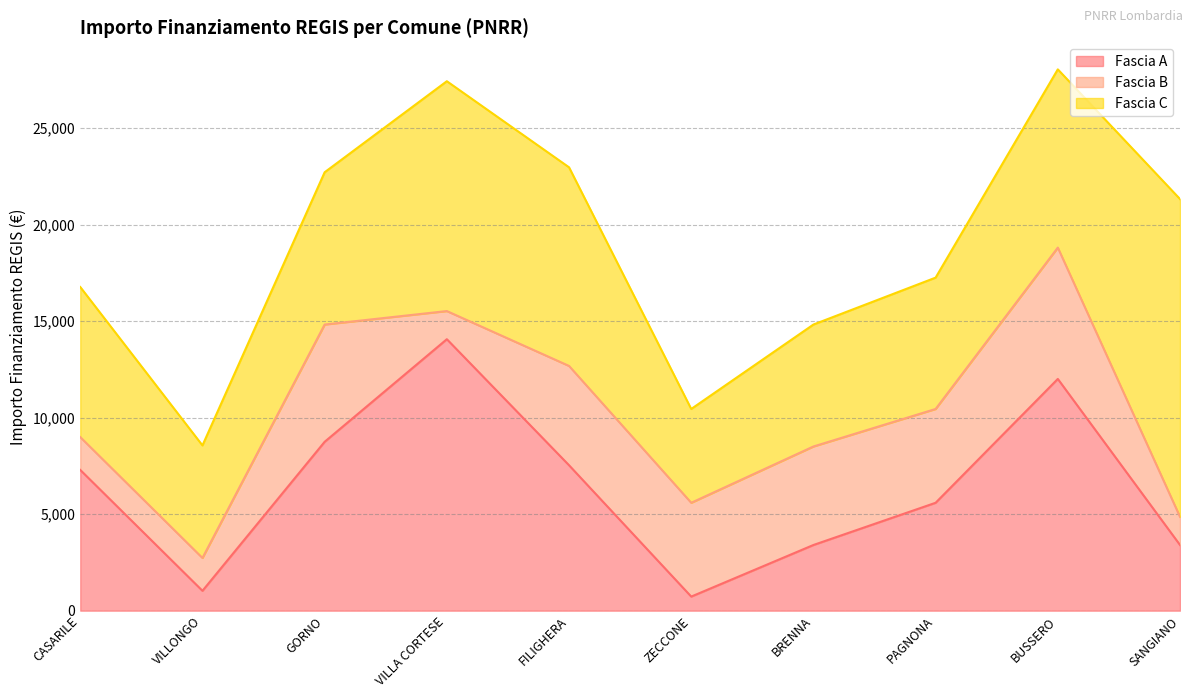

How many data points in Fascia B are above 4860?

4